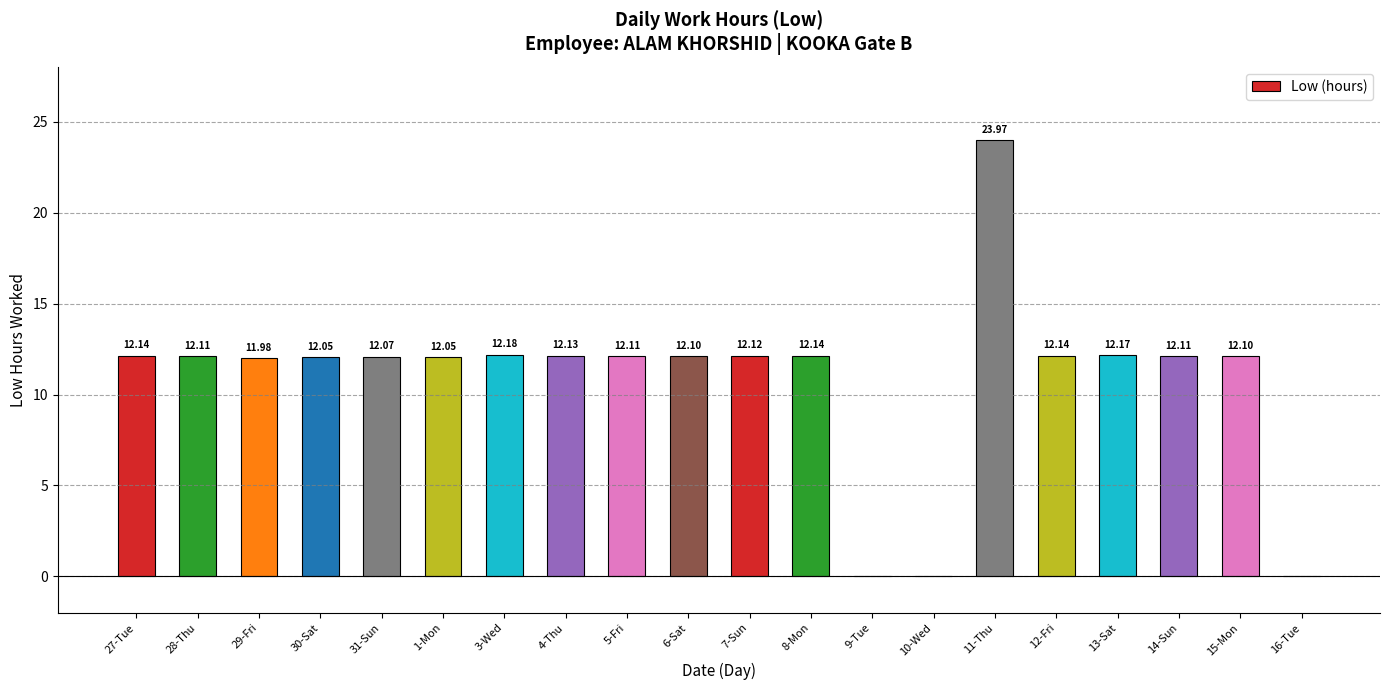

What is the sum of all values?

217.7